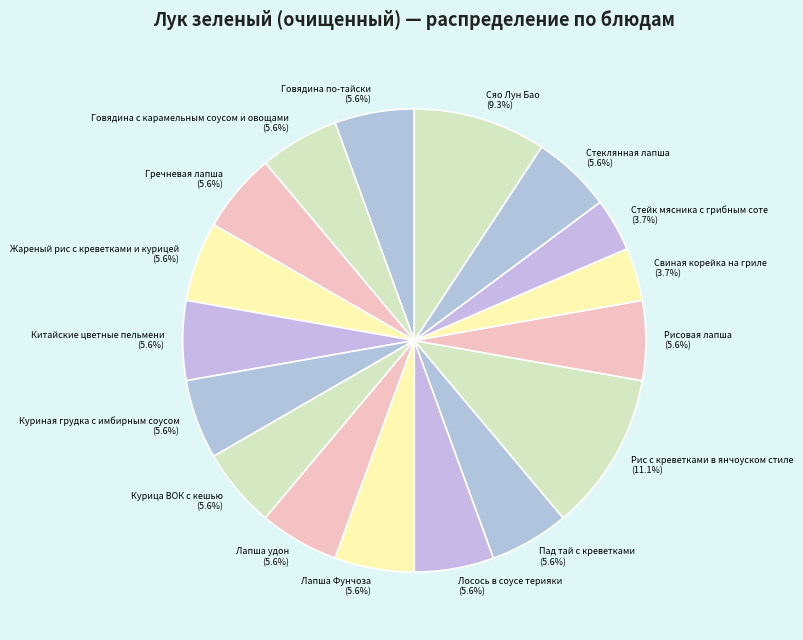

Which category has the biggest portion of the pie?

Рис с креветками в янчоуском стиле